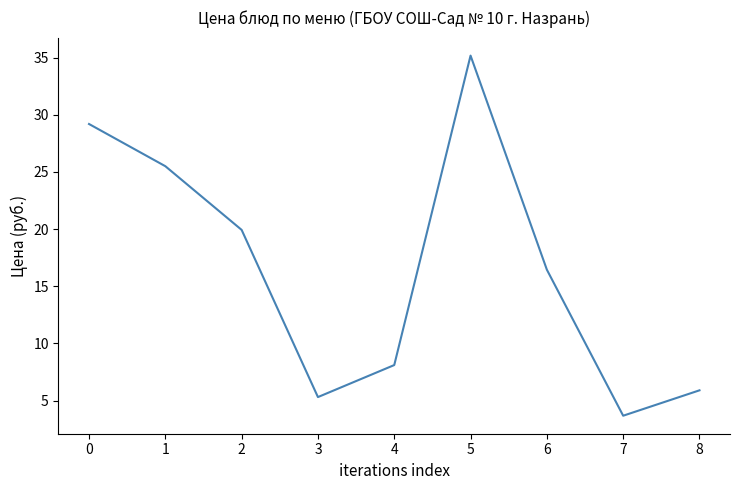

How many values are below 16?

4